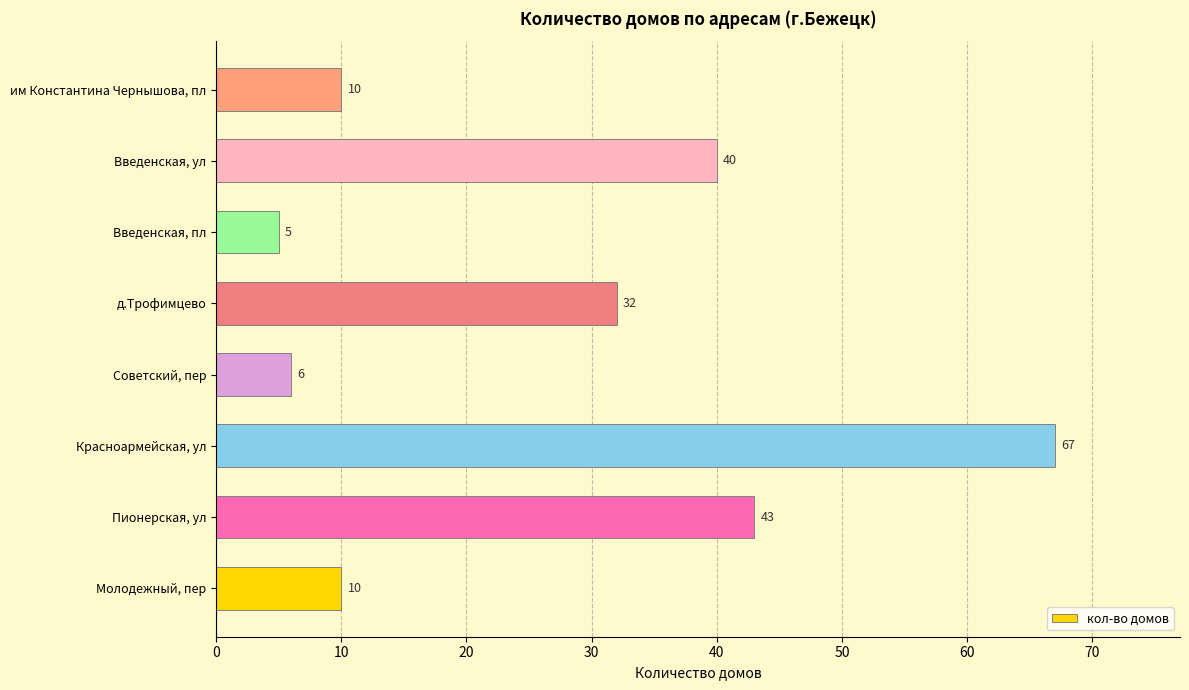

Does the chart contain any negative values?

No